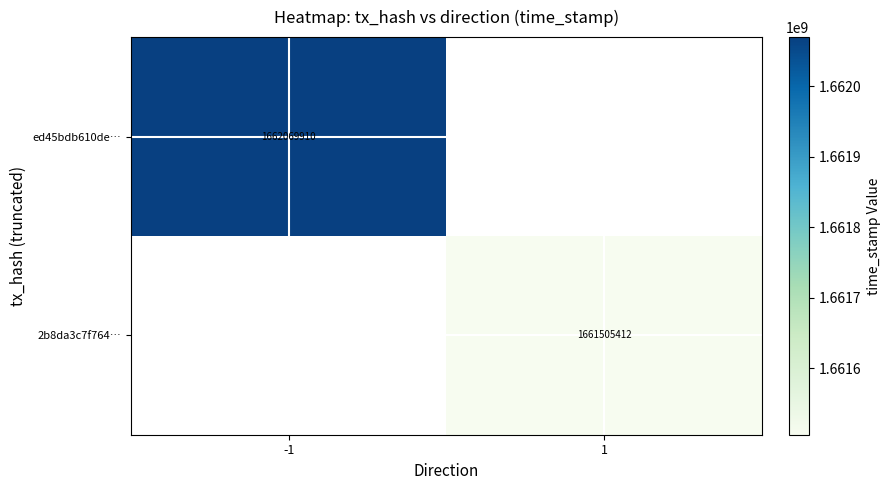

Is it true that 2b8da3c7f764… equals 2262348748 at 1?

False